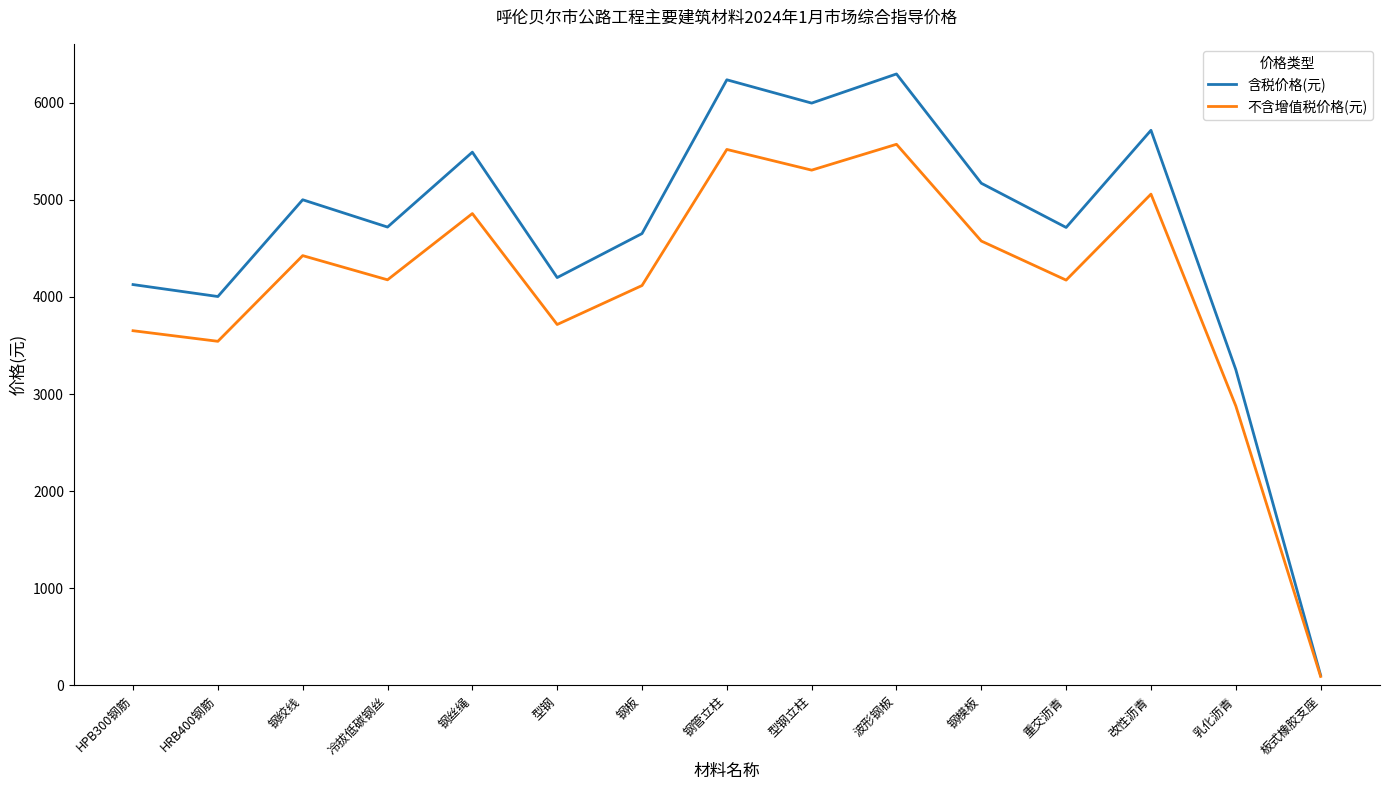

True or false: 含税价格(元) has a value of 4715 at 重交沥青.

True